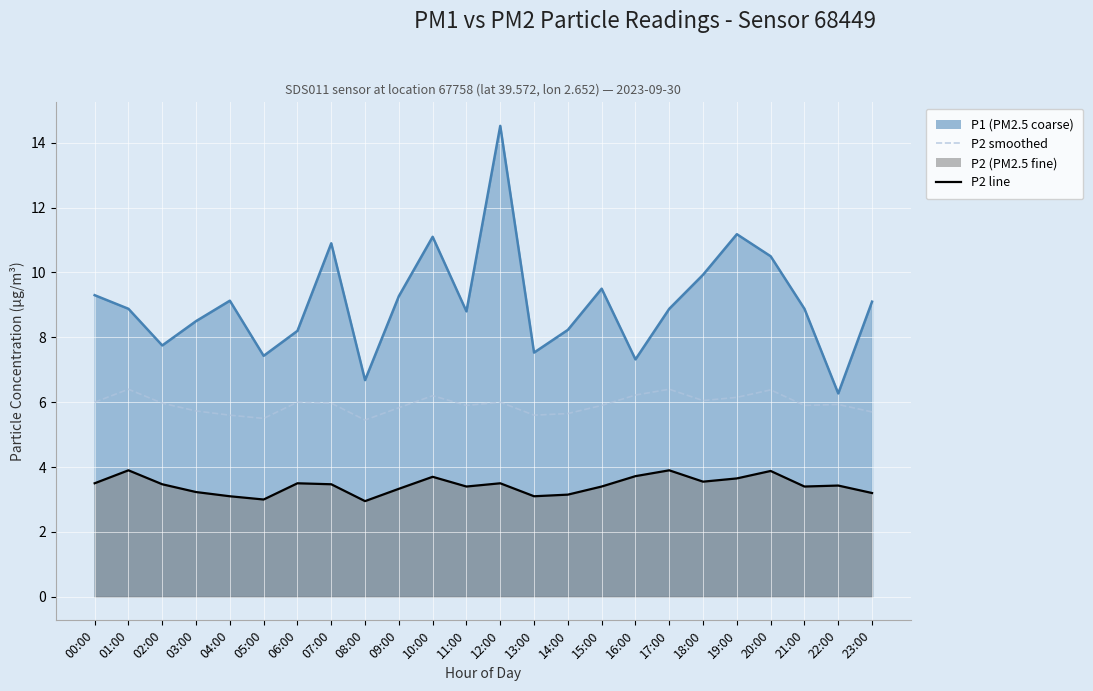

What is the label of the 16th point from the left?

15:00